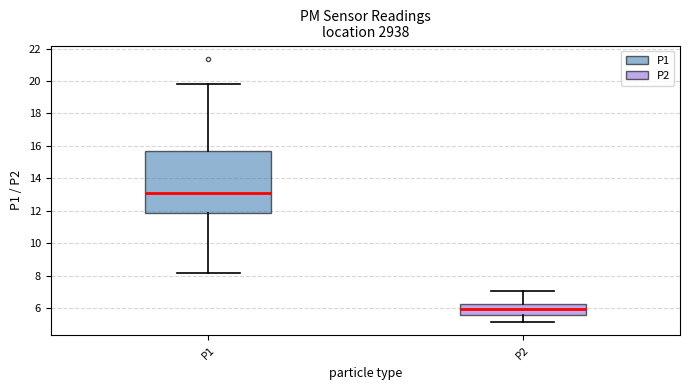

Which box has the lowest median line?

P2